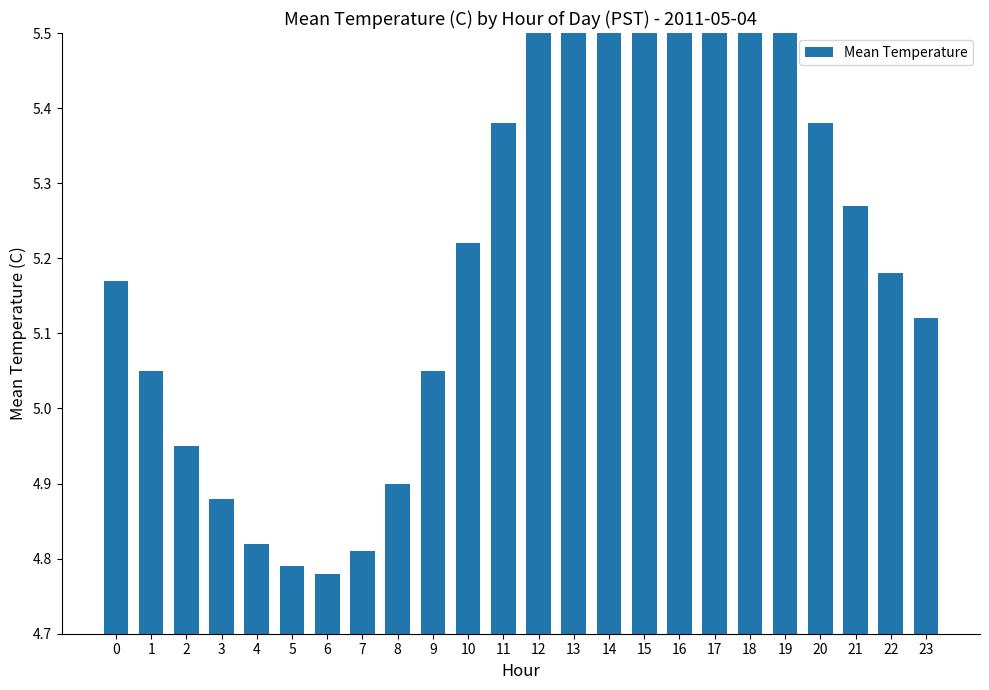

What is the maximum value shown in the chart?

5.8